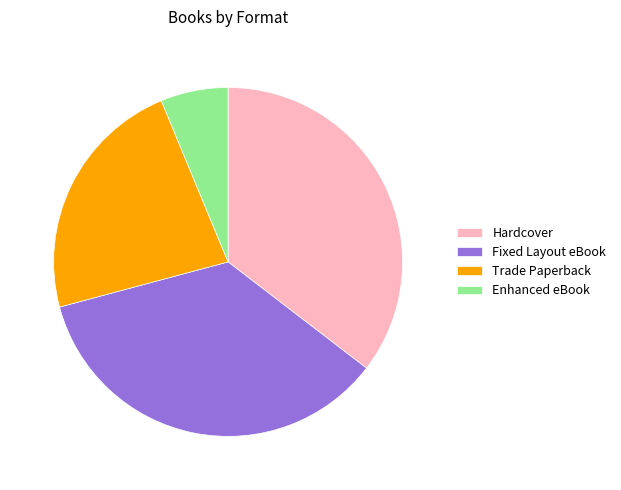

Between Fixed Layout eBook and Trade Paperback, which is larger?

Fixed Layout eBook